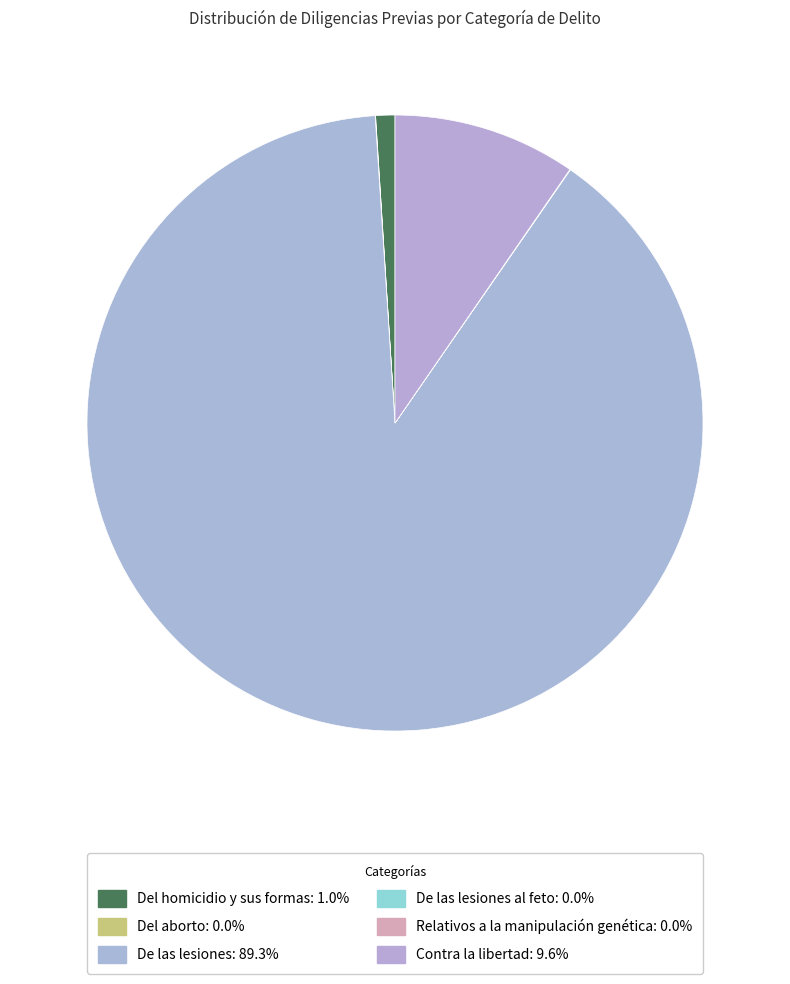

To the nearest percent, what is the difference between the largest and smallest slice percentages?

89%